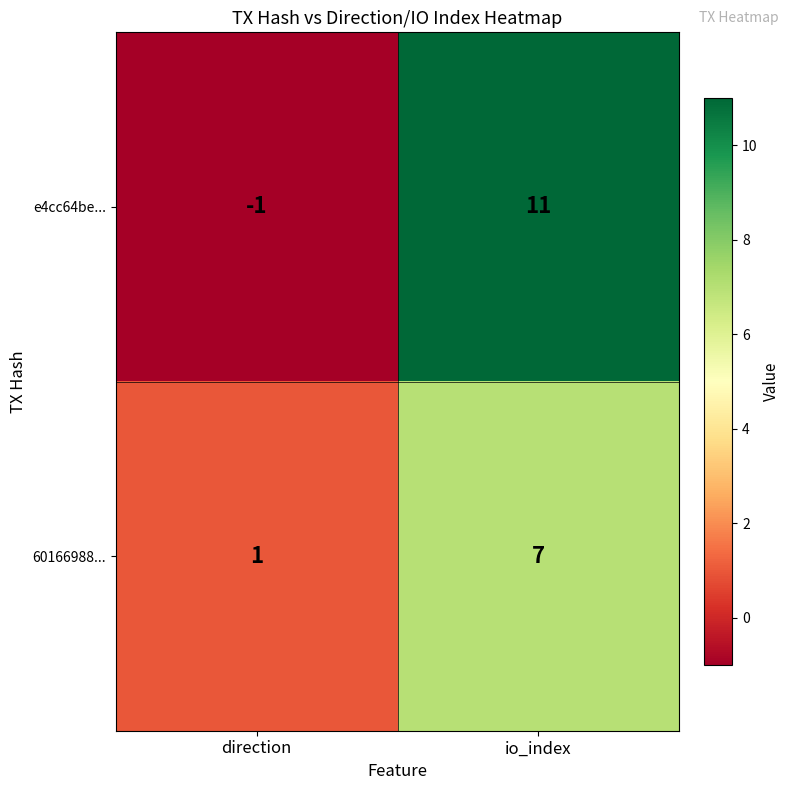

Reading right to left, list all the values displayed in this chart.

e4cc64be...: io_index=11	direction=-1
60166988...: io_index=7	direction=1